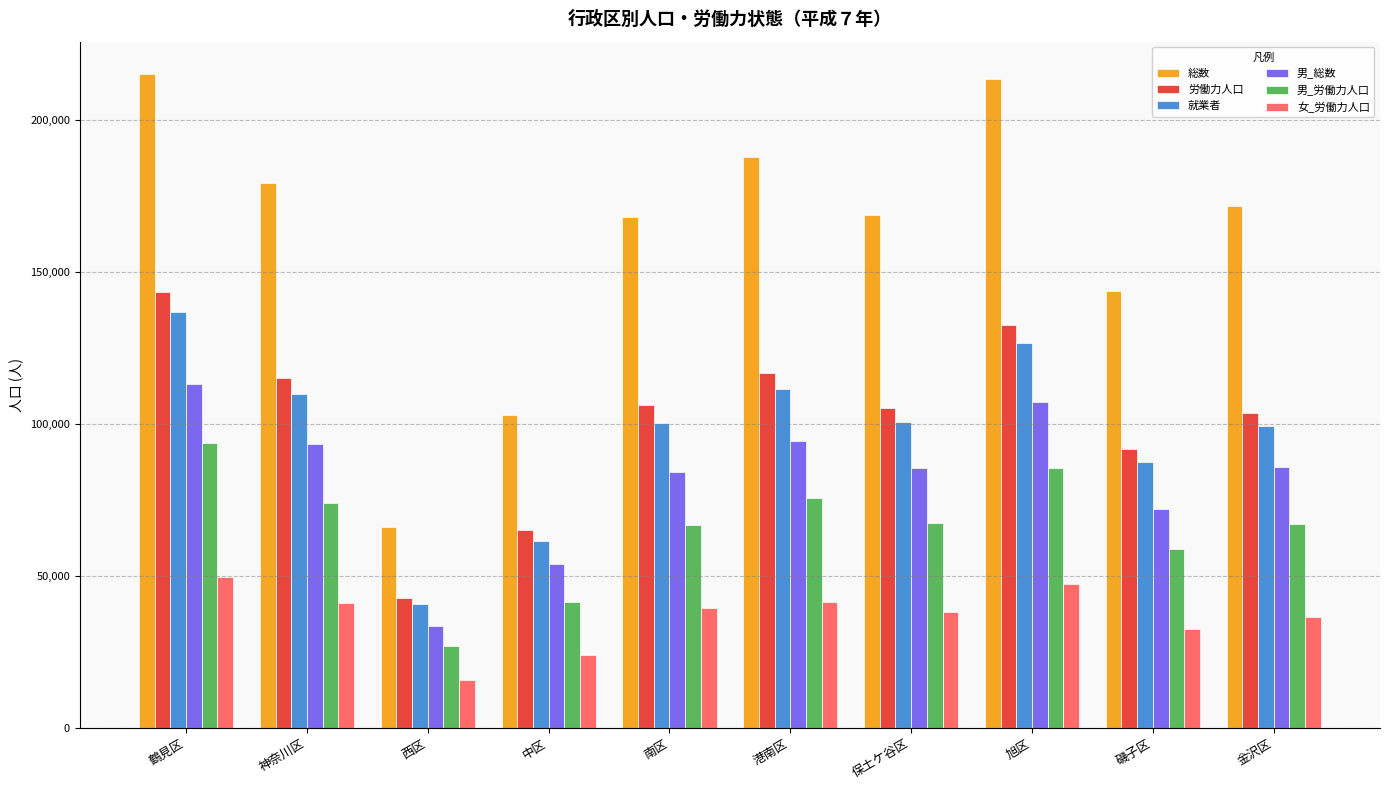

What is the average value of the 就業者 series?

97407